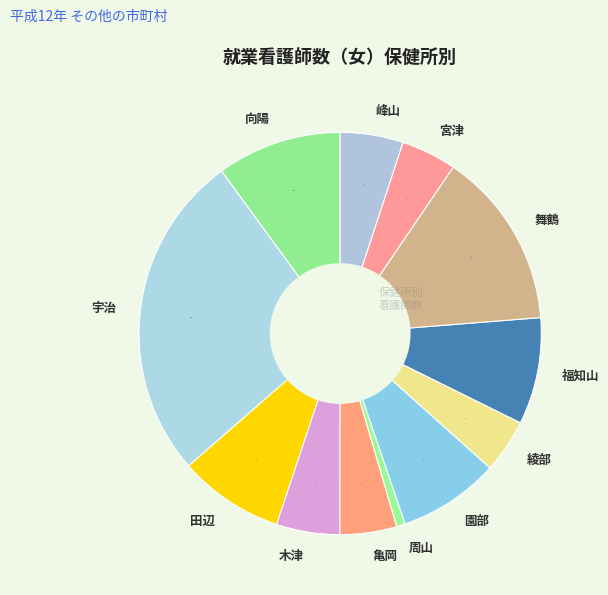

Which slice is the largest?

宇治